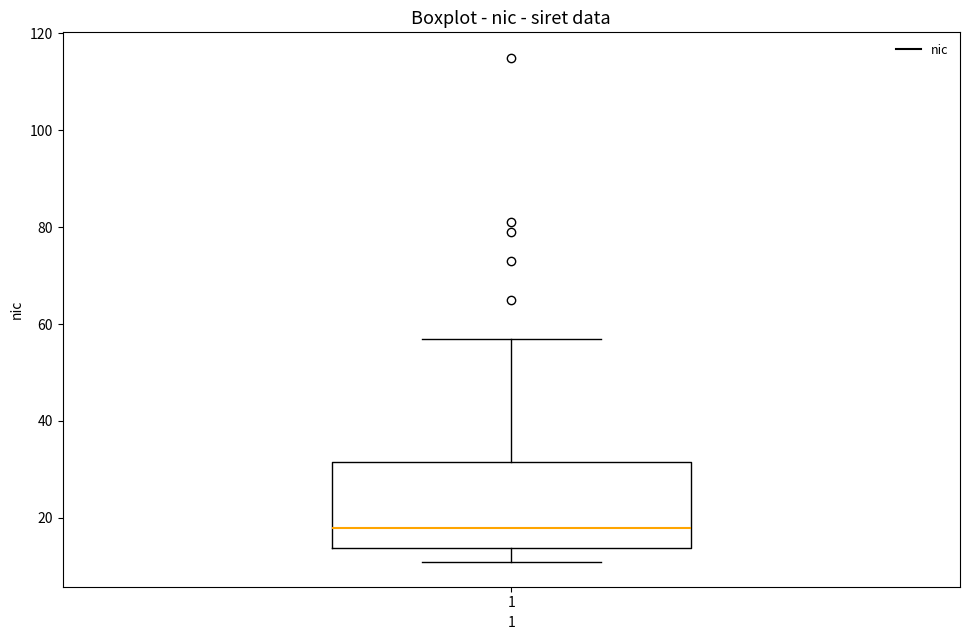

Where is the lower edge of the box at x = 1 on the y-axis? The values are not printed on the chart, so give them approximately, as read against the axis.

14